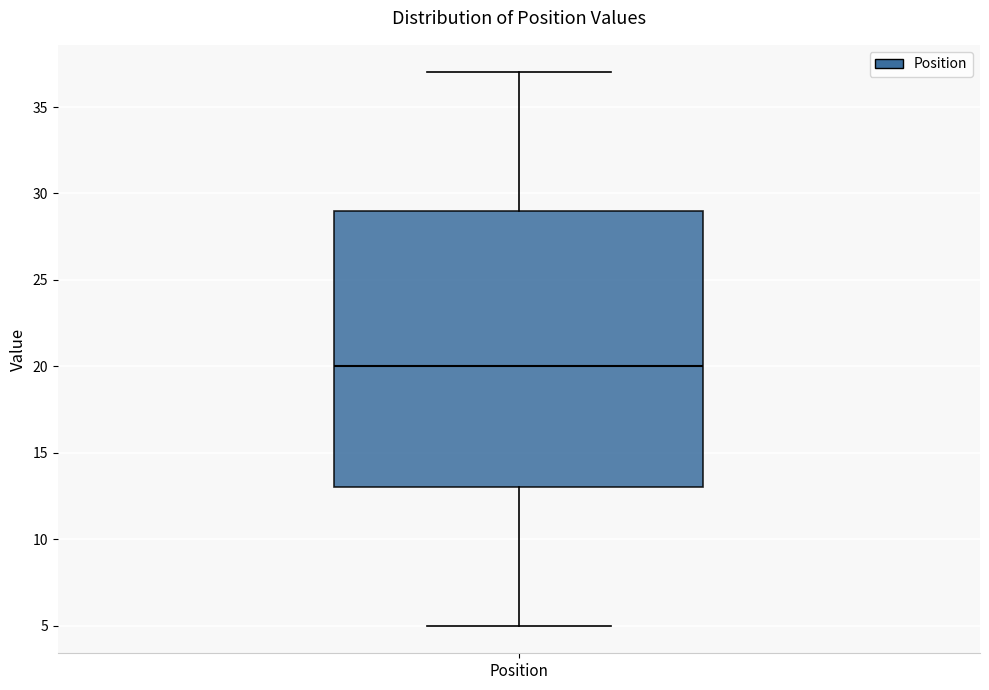

Where does the upper whisker of the box for Position end on the y-axis? The values are not printed on the chart, so give them approximately, as read against the axis.

37